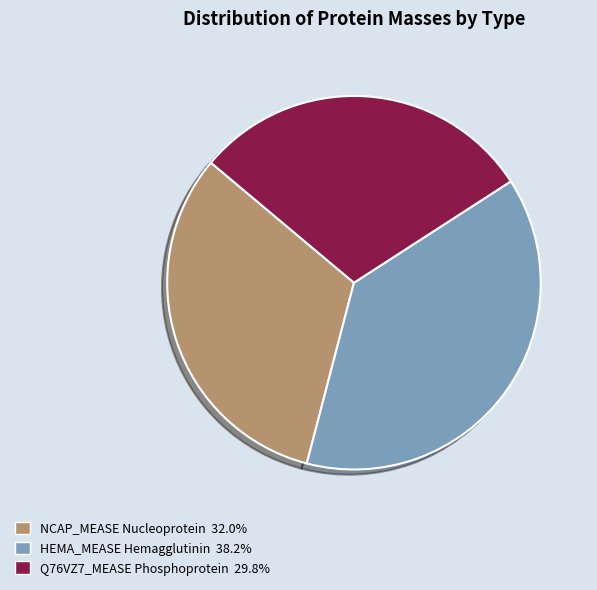

Does HEMA_MEASE Hemagglutinin represent more than half of the total?

No